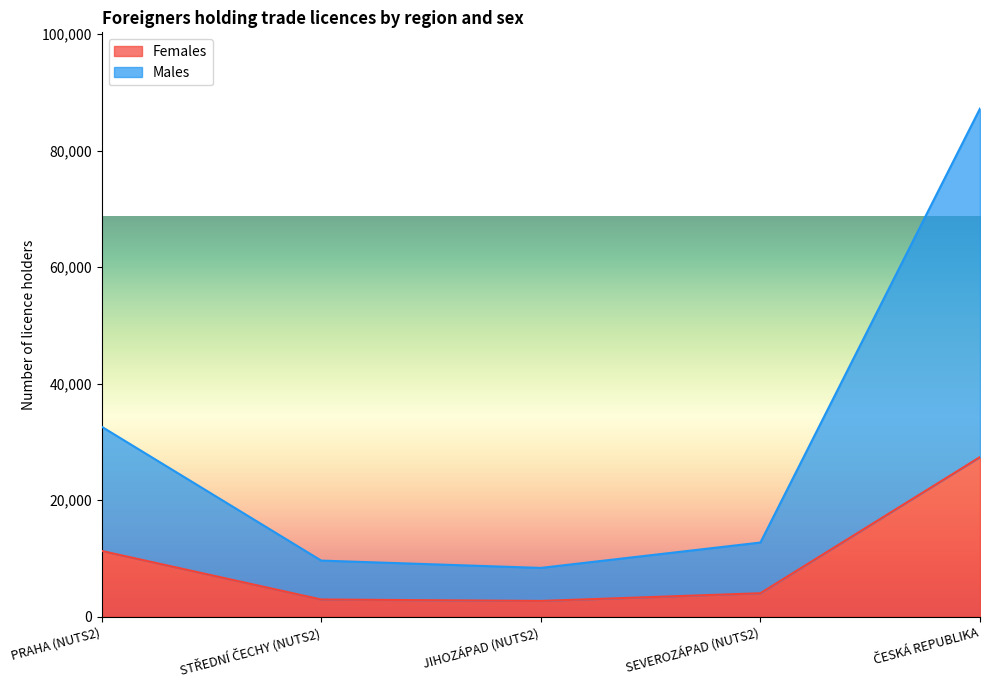

True or false: Males and Females intersect in this chart.

False